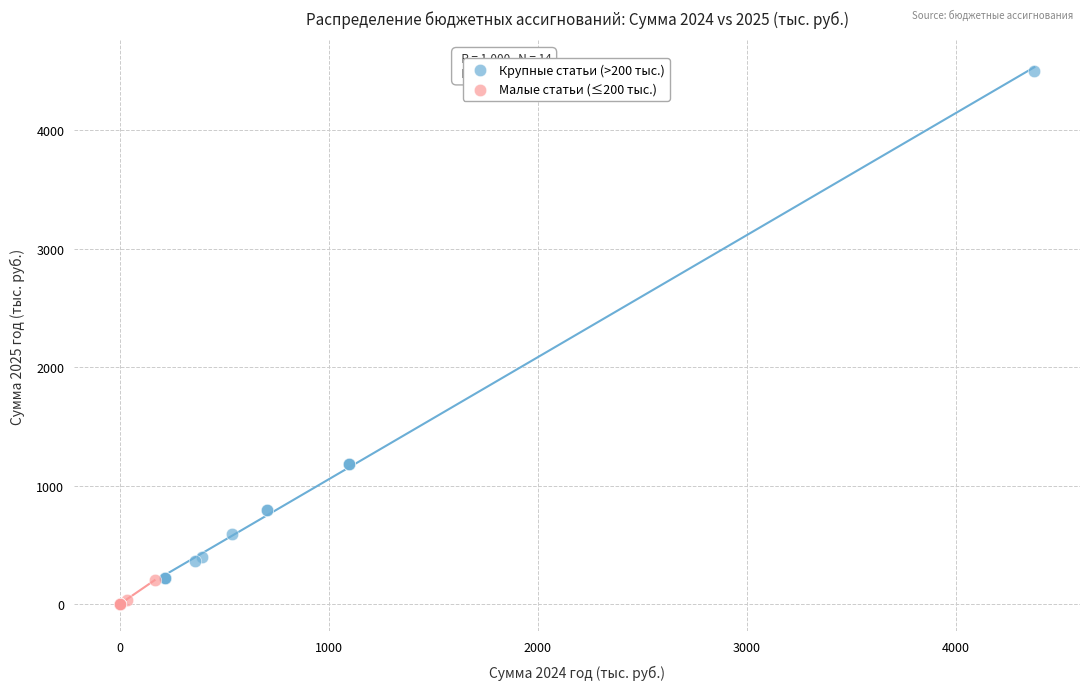

What are all the series names shown in the legend?

Крупные статьи (>200 тыс.), Малые статьи (≤200 тыс.)